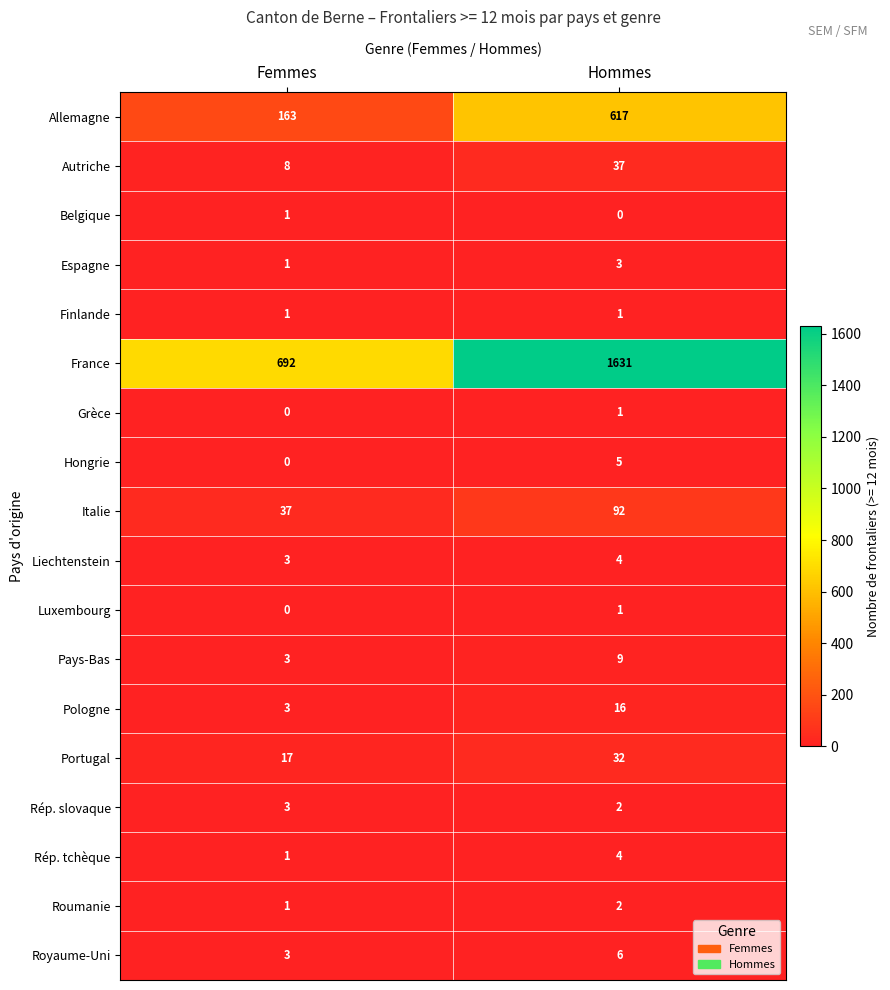

True or false: Pologne has a value of 5 at Hommes.

False